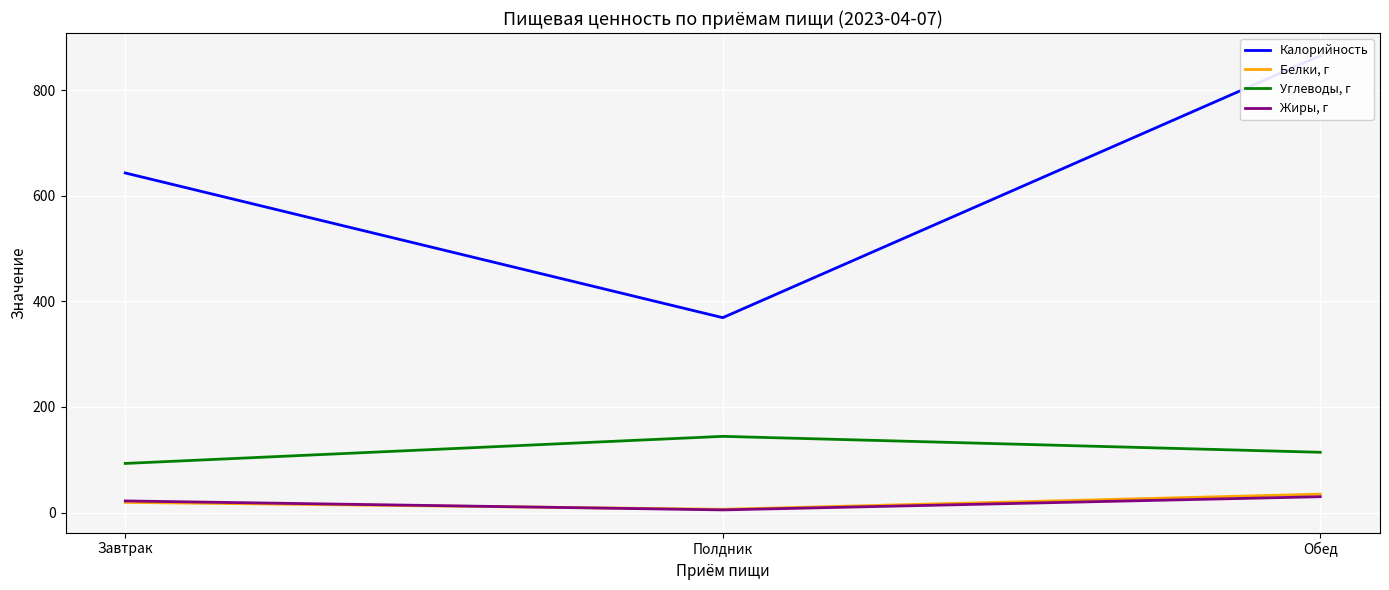

At how many categories does at least one series exceed 535?

2